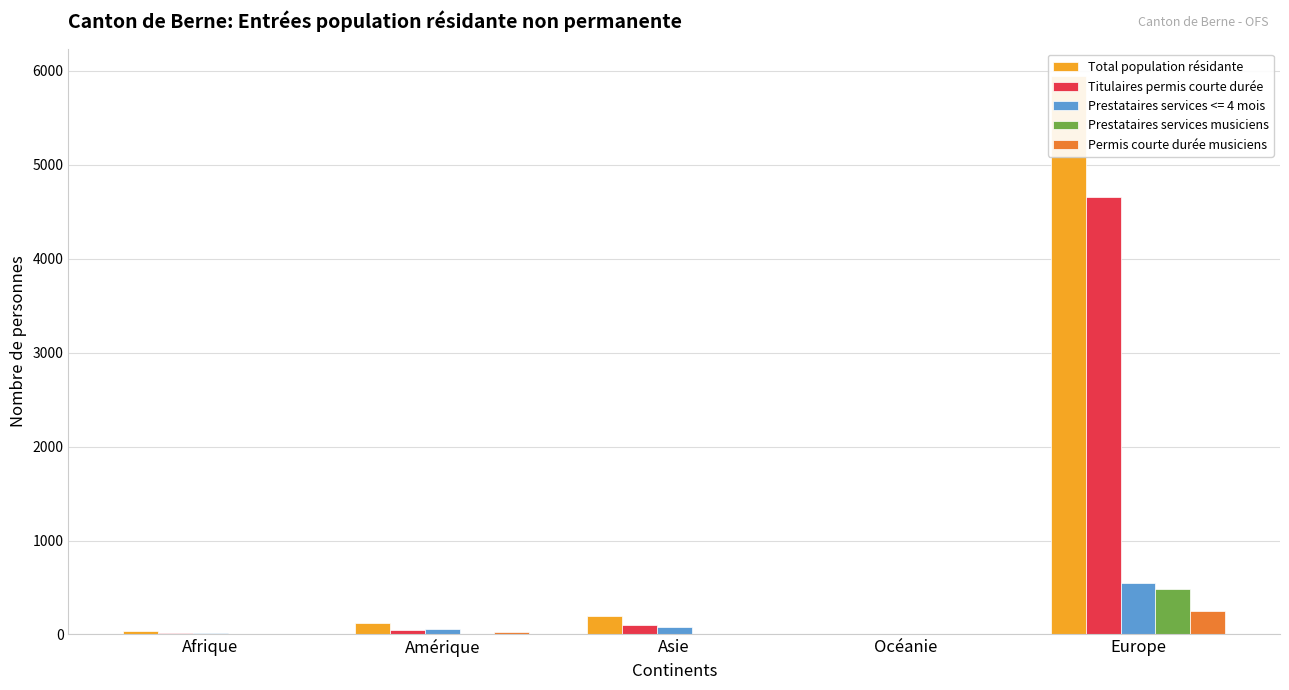

What is the difference between the Prestataires services musiciens values at Europe and Asie?

475